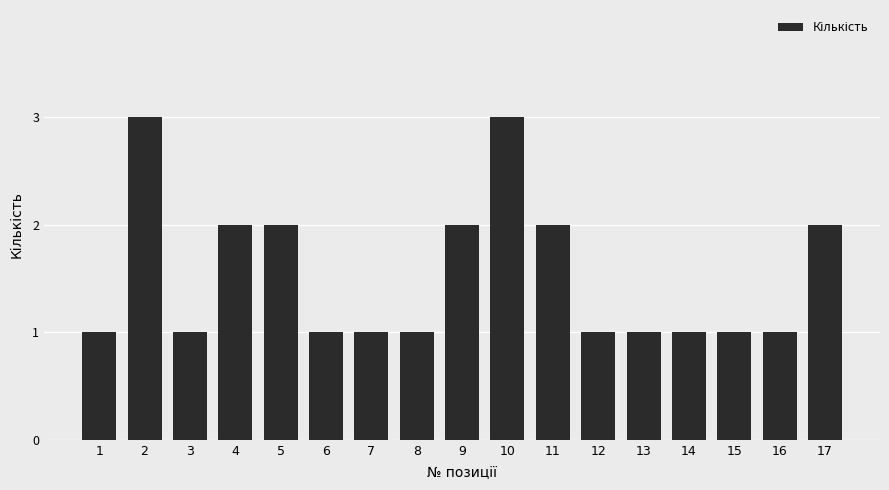

What is the value of the 15th bar from the left?

1